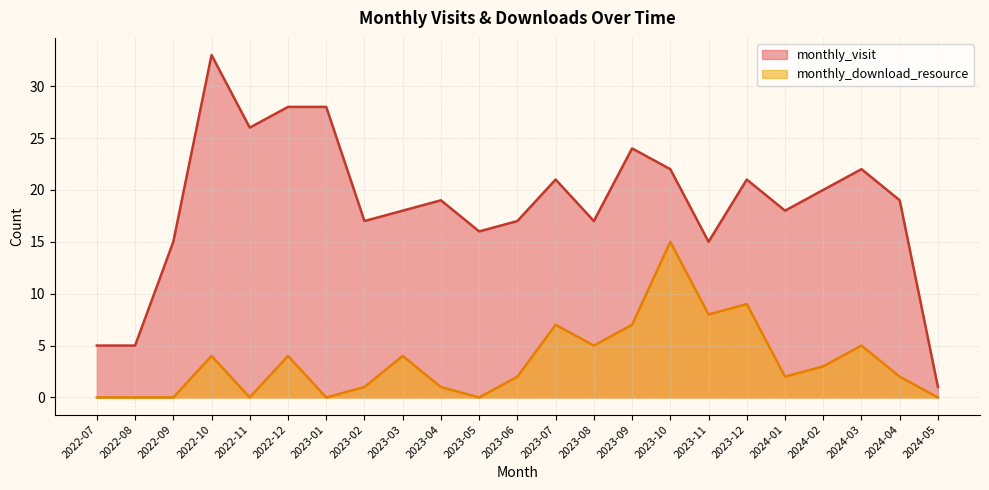

Reading right to left, transcribe all the data shown in this chart.

monthly_visit: 1	19	22	20	18	21	15	22	24	17	21	17	16	19	18	17	28	28	26	33	15	5	5
monthly_download_resource: 0	2	5	3	2	9	8	15	7	5	7	2	0	1	4	1	0	4	0	4	0	0	0